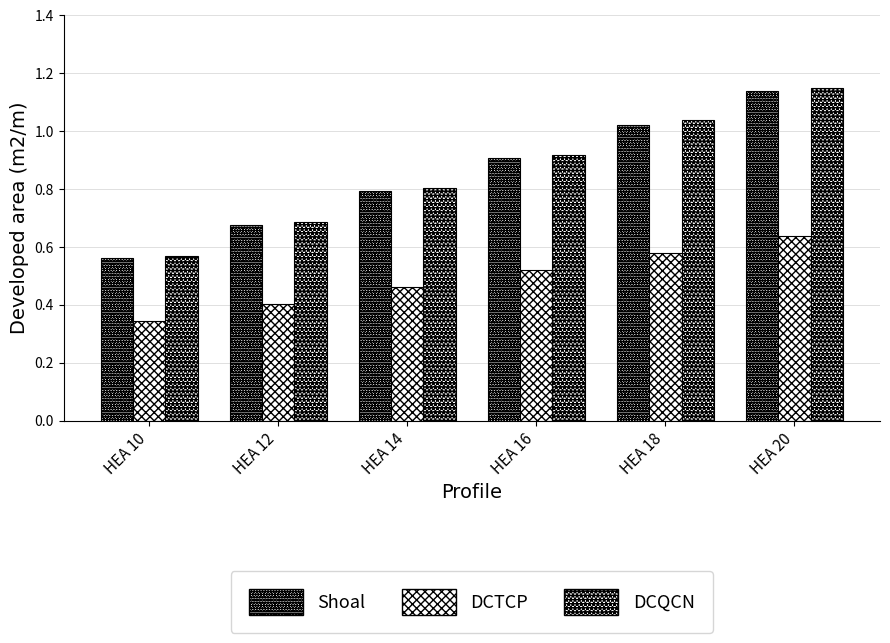

How many series are shown in this chart?

3